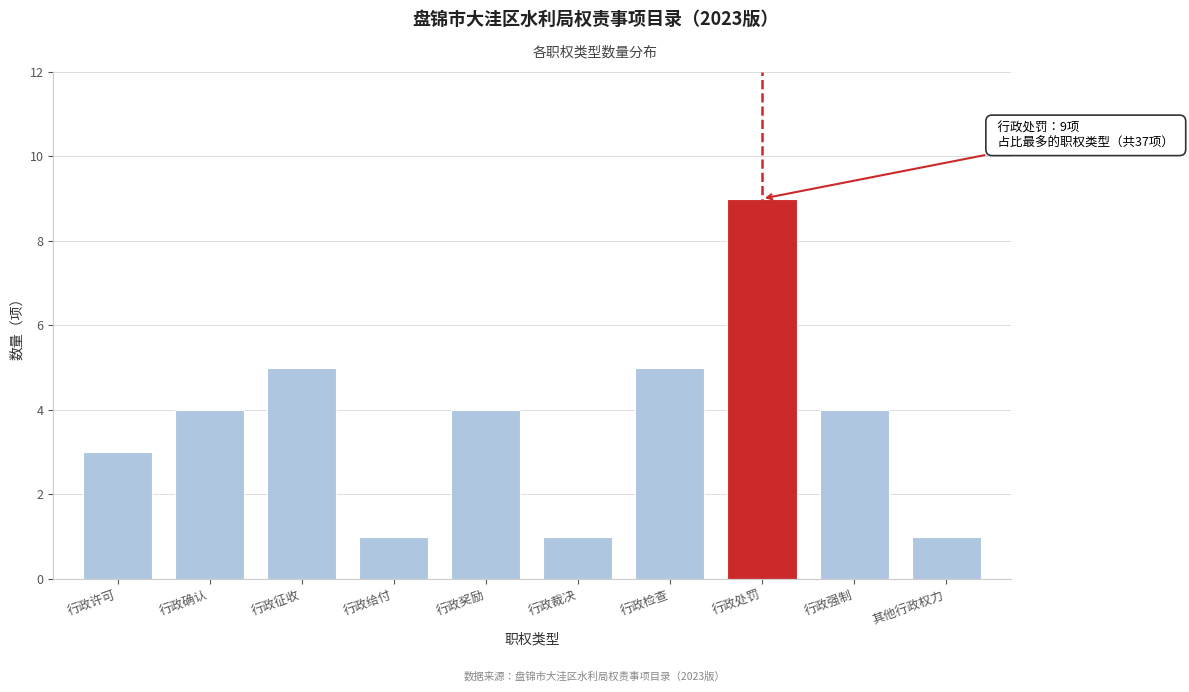

Reading right to left, list all the values displayed in this chart.

1	4	9	5	1	4	1	5	4	3